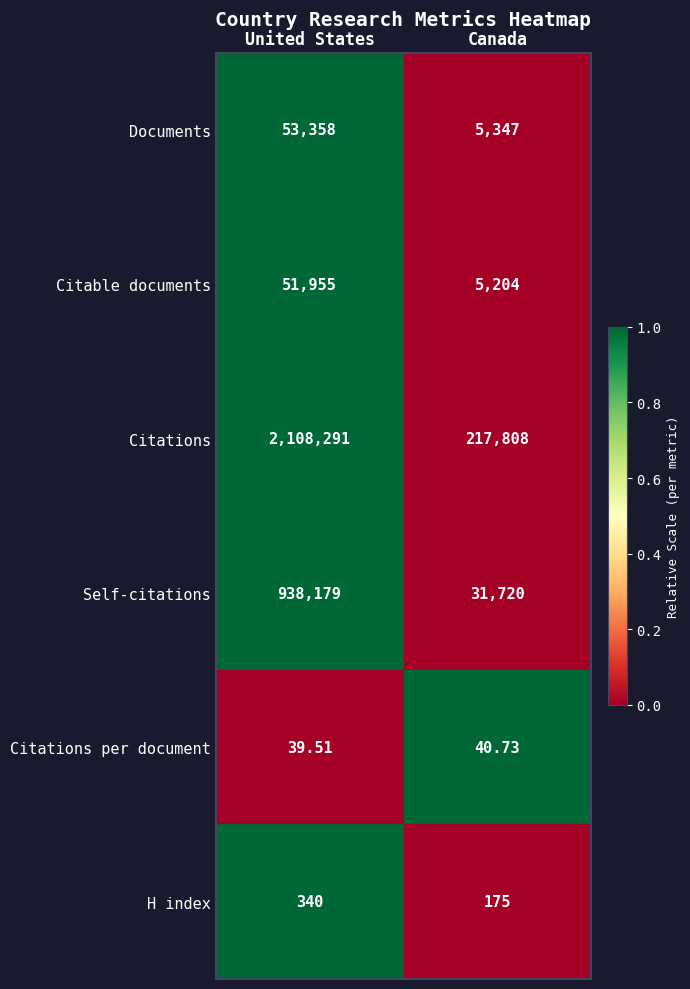

Which category has the highest value in the Citations per document series?

Canada